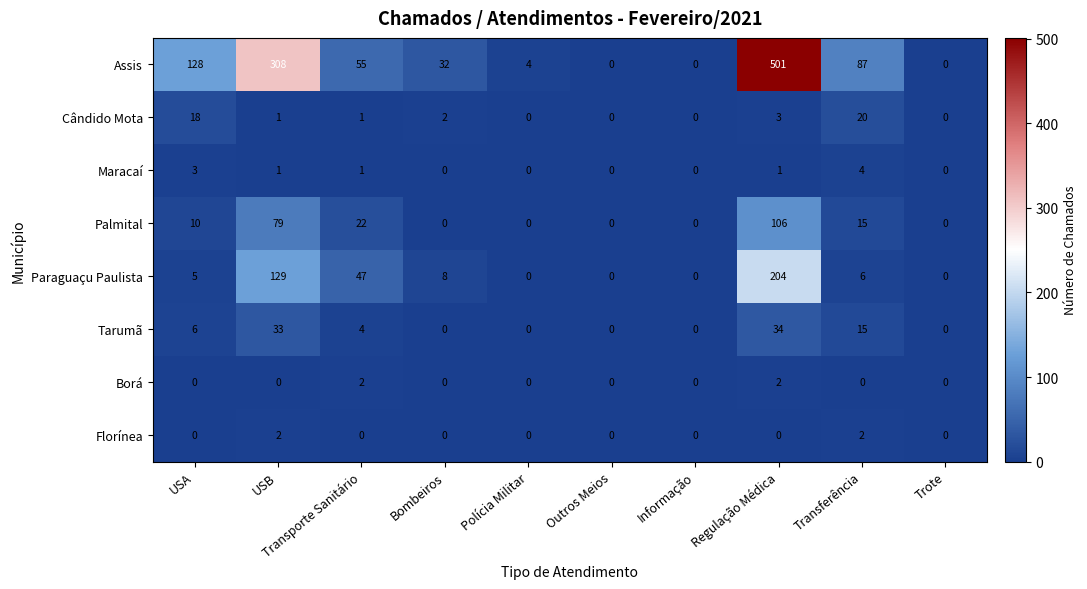

Which series has the widest spread of values?

Assis